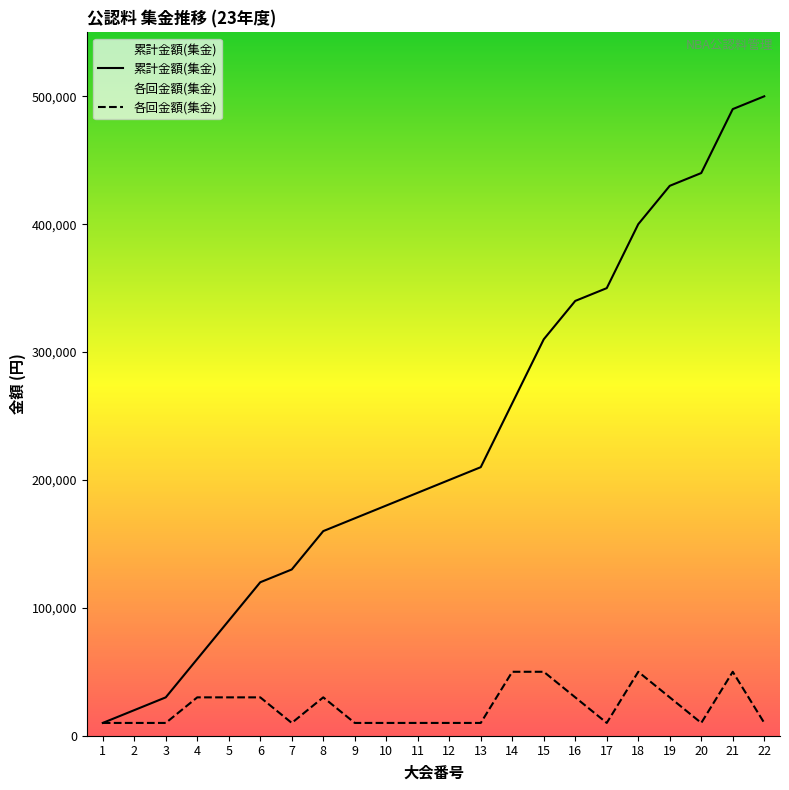

At which label does 累計金額(集金) reach its peak?

22